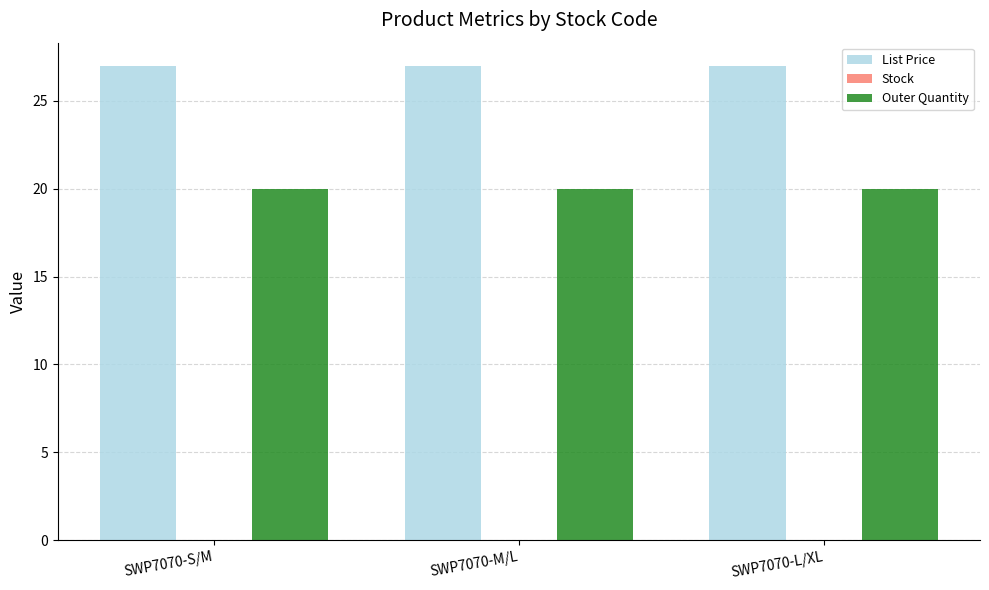

What is the minimum value shown in the chart?

20.0